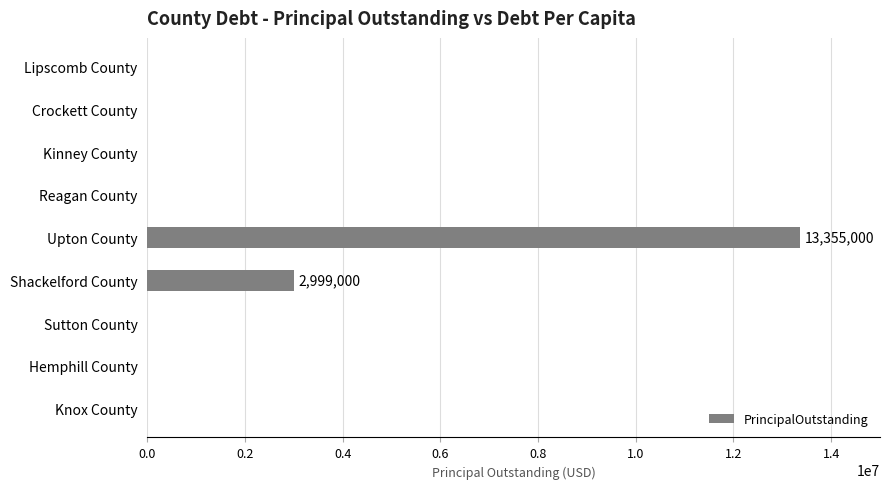

Is it true that the value at Upton County is 13355000?

True